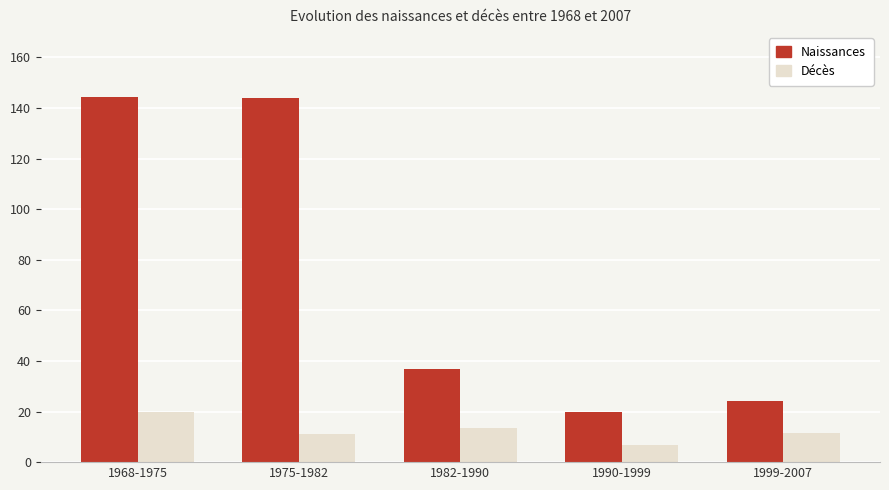

What is the highest value of the Décès series?

19.7